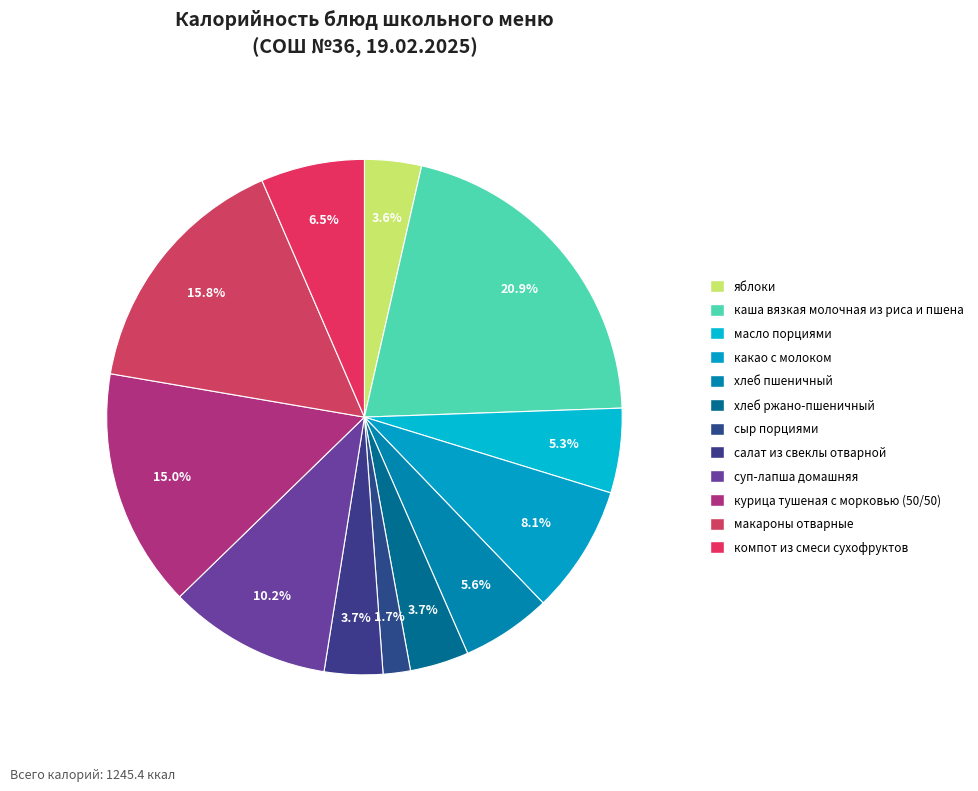

Is it true that компот из смеси сухофруктов is 7% of the pie?

True